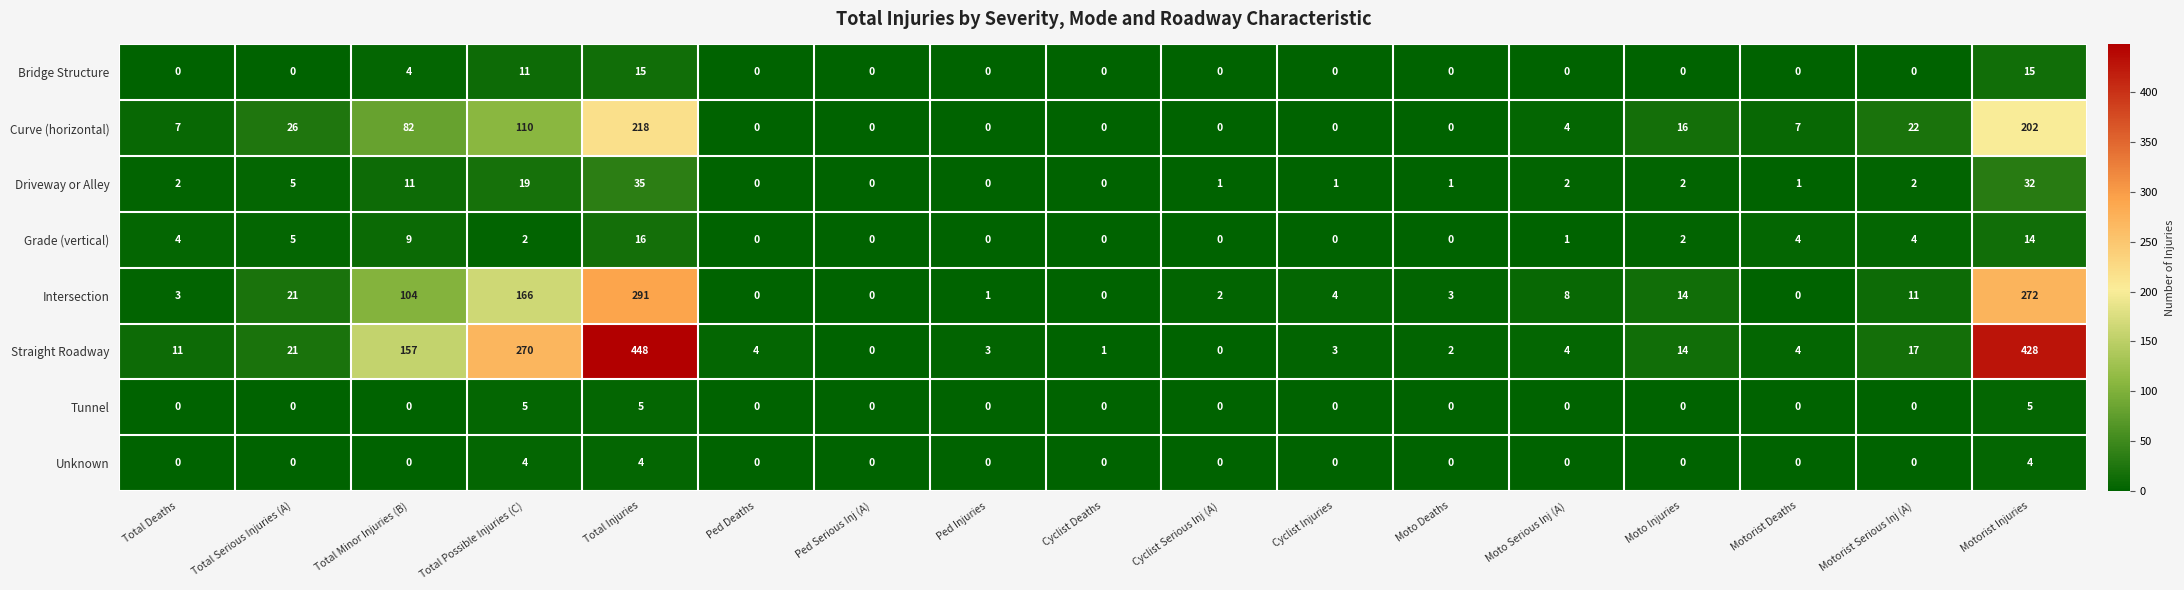

Which series has the widest spread of values?

Straight Roadway